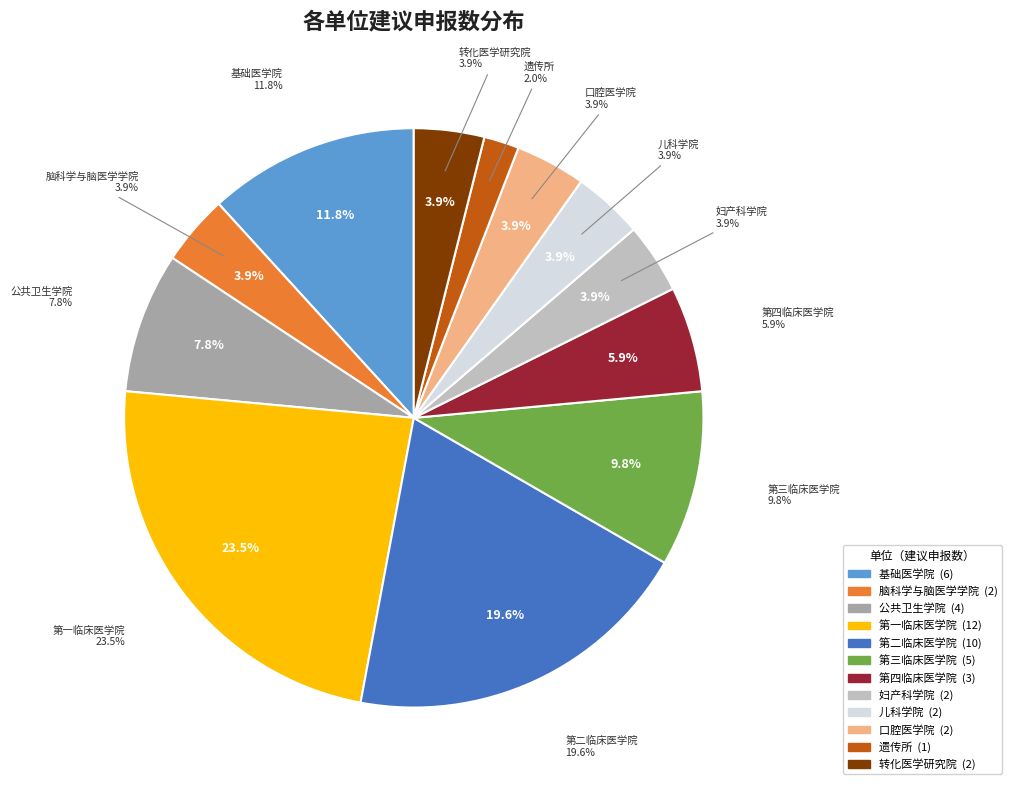

True or false: 转化医学研究院 accounts for 4% of the total.

True